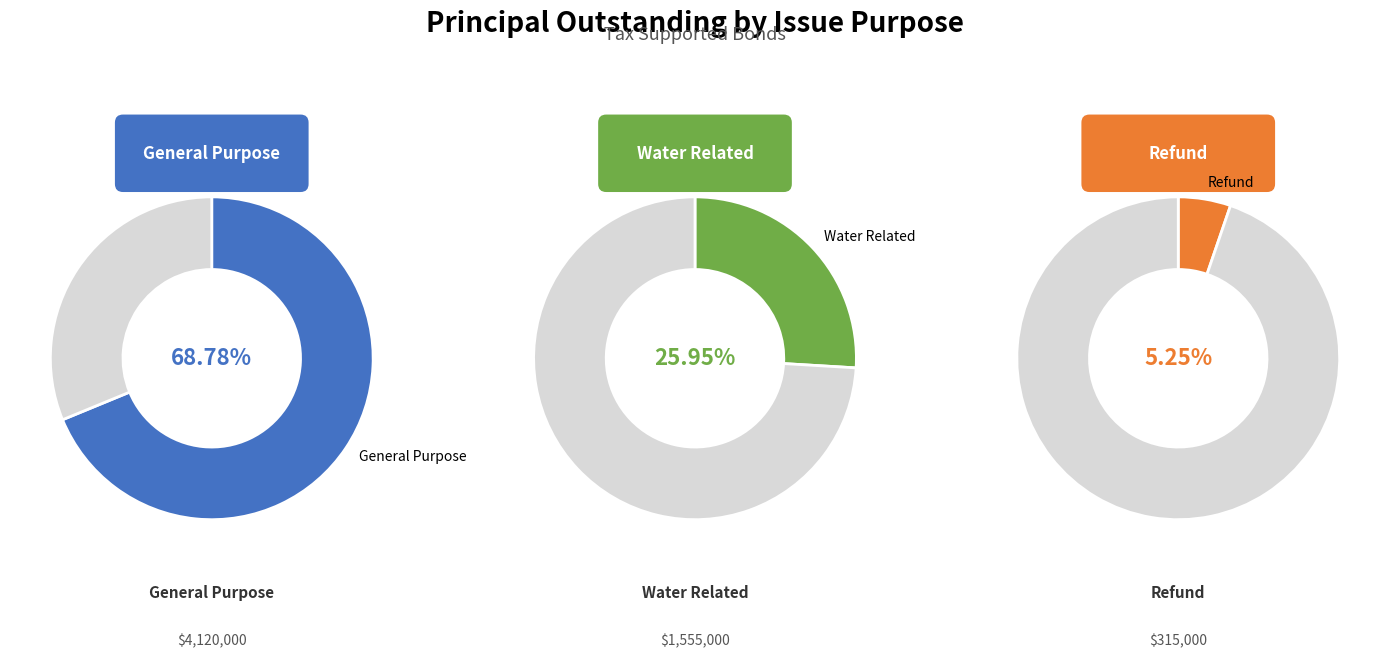

To the nearest percent, what percentage of the pie is Water Related?

26%